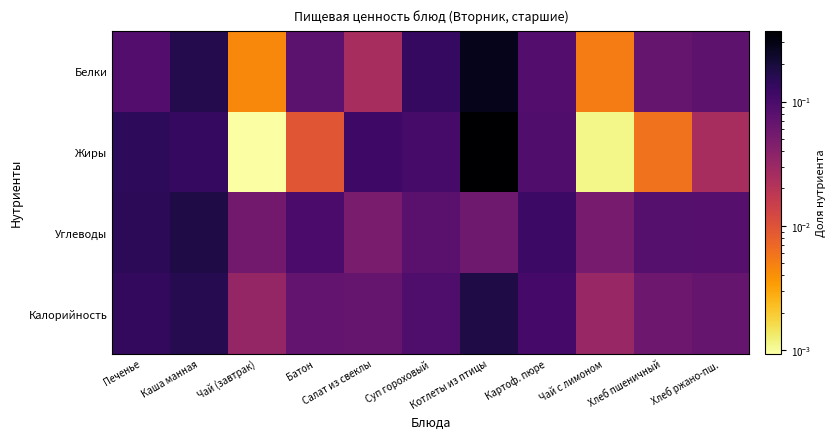

At which category does the chart reach its peak across all series?

Котлеты из птицы